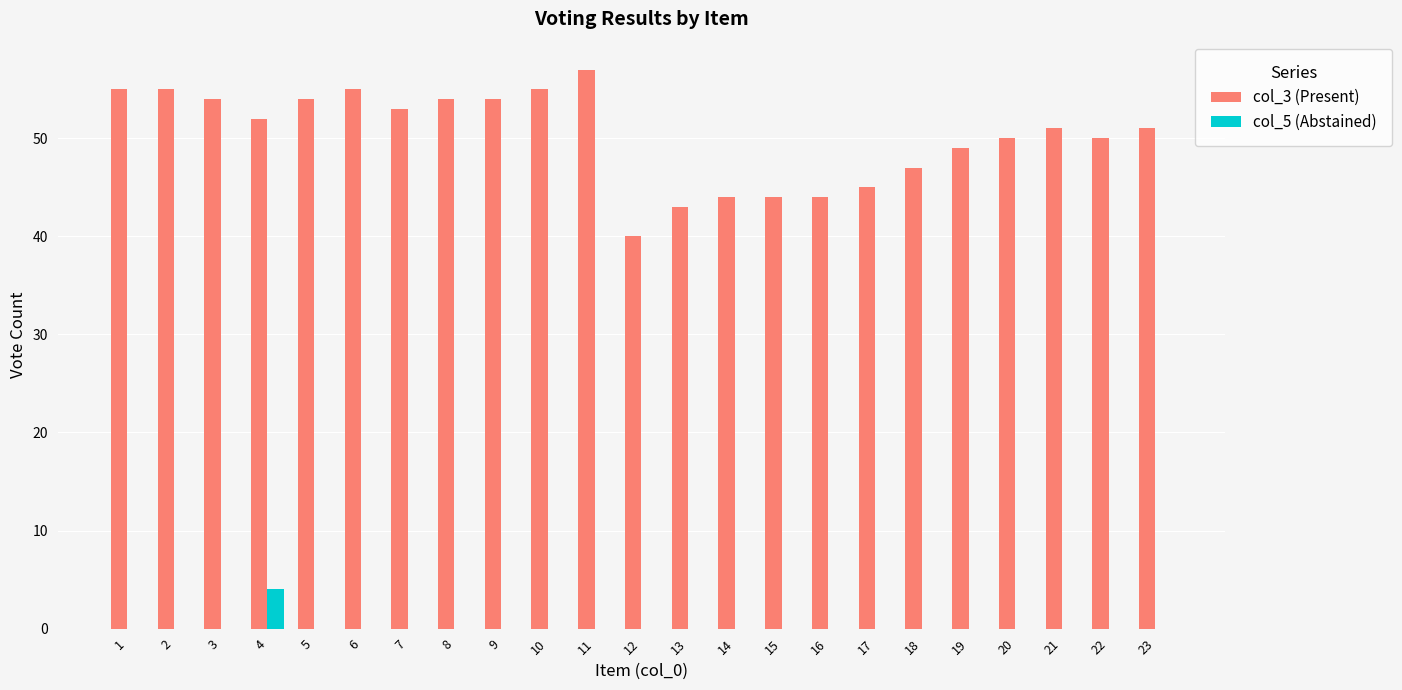

What is the difference between the col_5 (Abstained) values at 18 and 4?

4